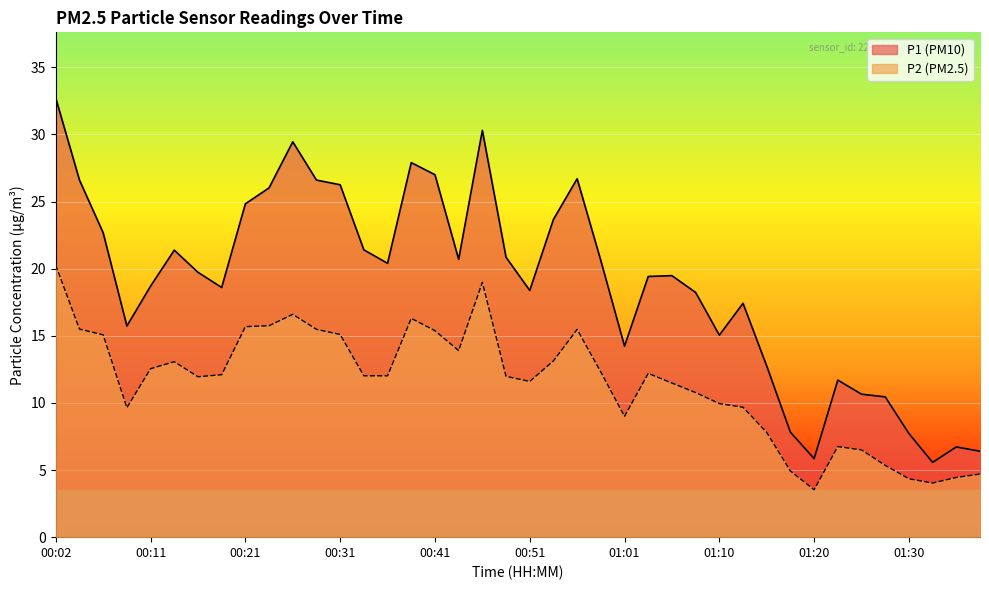

How many interior local peaks does the P1 series have?

9